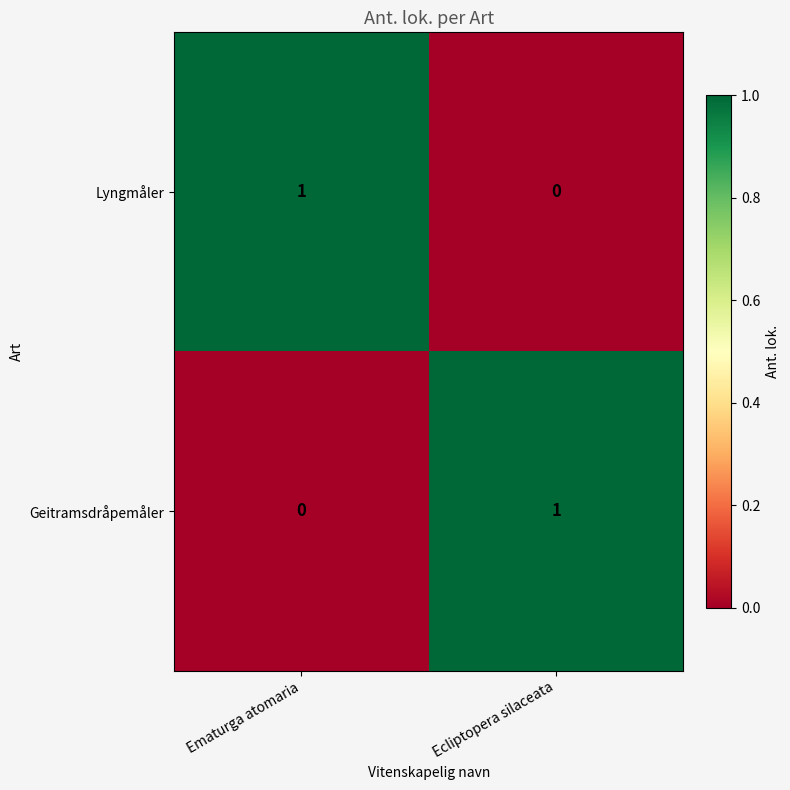

Reading left to right, extract all data points from this chart.

Lyngmåler: 1	0
Geitramsdråpemåler: 0	1